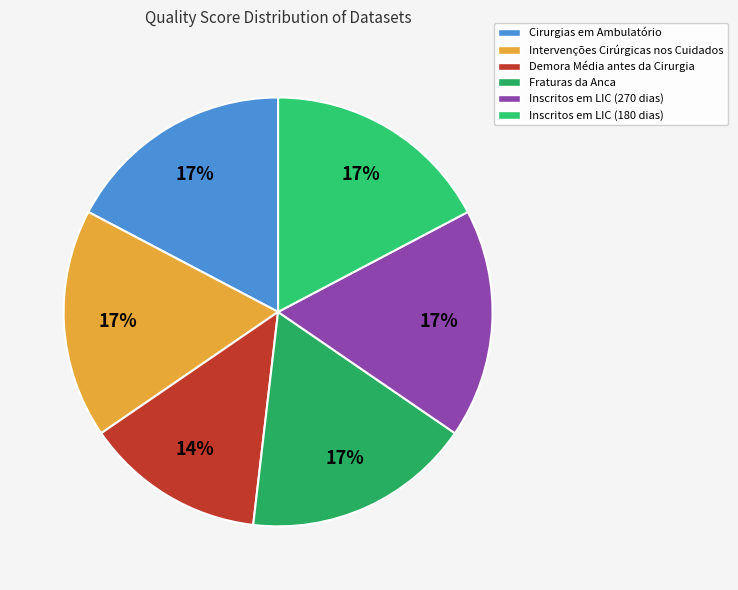

Between Fraturas da Anca and Intervenções Cirúrgicas nos Cuidados, which is larger?

Fraturas da Anca